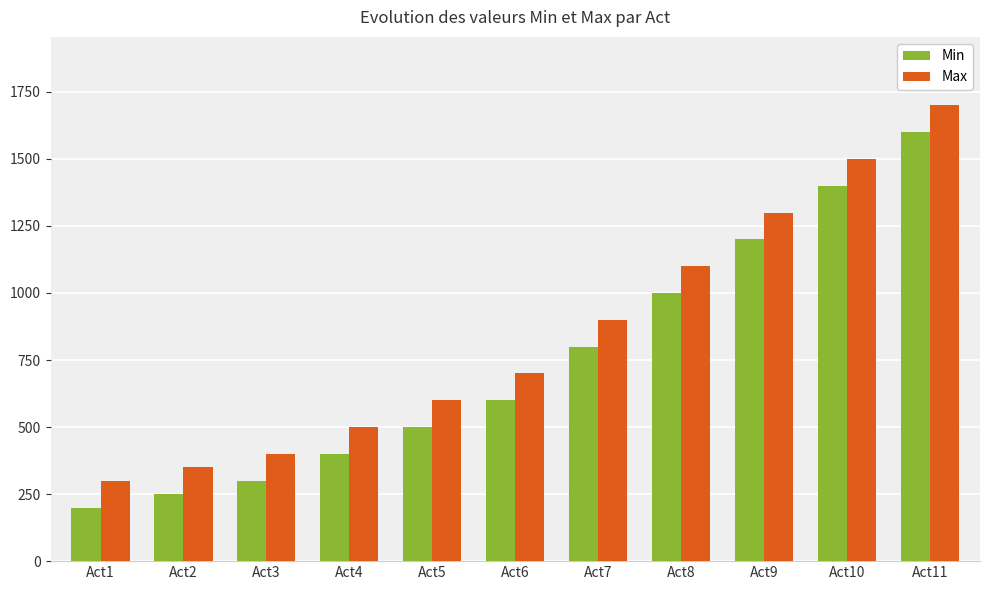

Reading right to left, extract all data points from this chart.

Min: Act11=1600	Act10=1400	Act9=1200	Act8=1000	Act7=800	Act6=600	Act5=500	Act4=400	Act3=300	Act2=250	Act1=200
Max: Act11=1700	Act10=1500	Act9=1300	Act8=1100	Act7=900	Act6=700	Act5=600	Act4=500	Act3=400	Act2=350	Act1=300